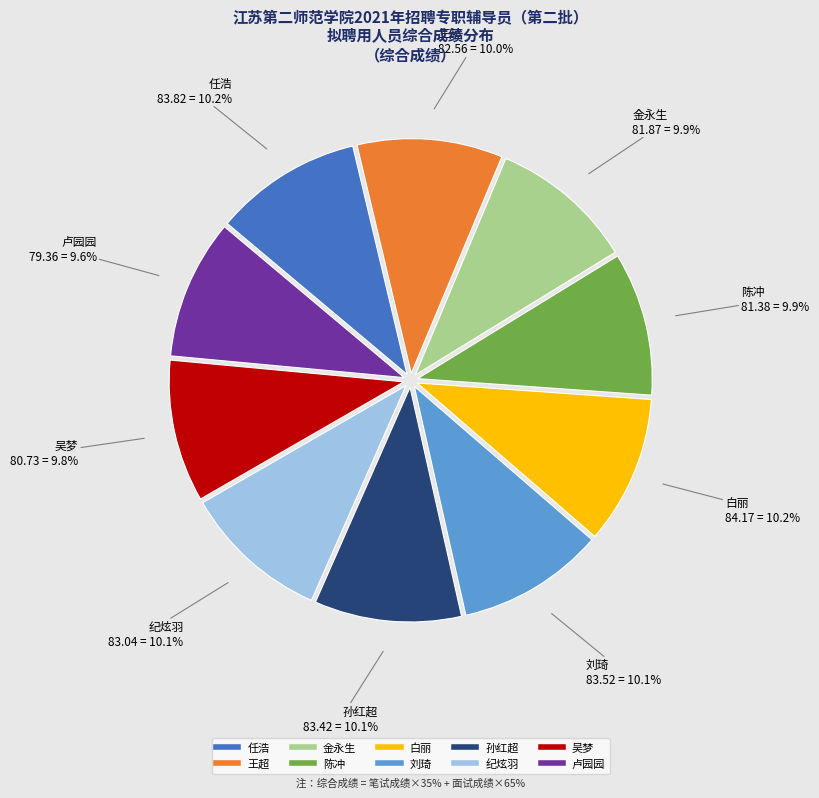

What is the ratio of the value at 金永生 to the value at 卢园园?

1.0